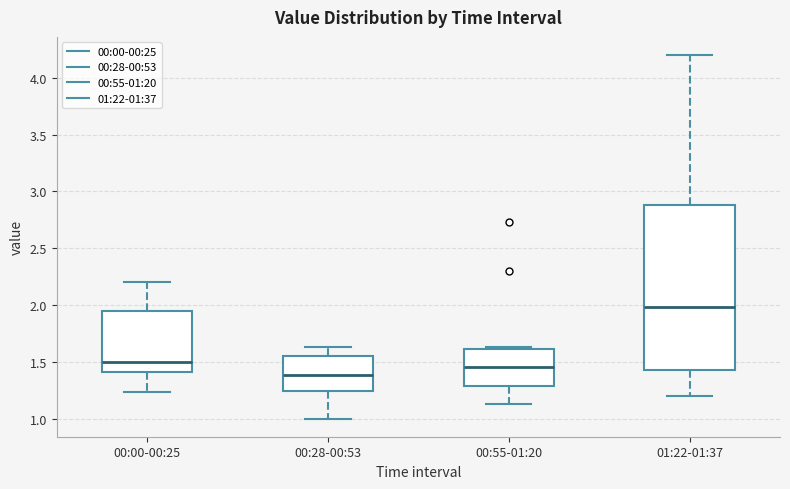

Comparing the boxes themselves (not the whiskers), which one is the tallest?

01:22-01:37